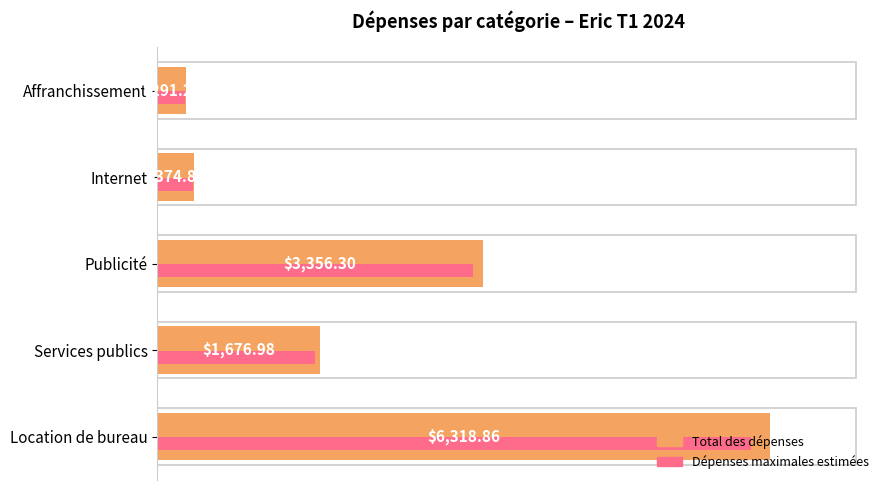

At which label does Dépenses maximales estimées reach its minimum?

Affranchissement